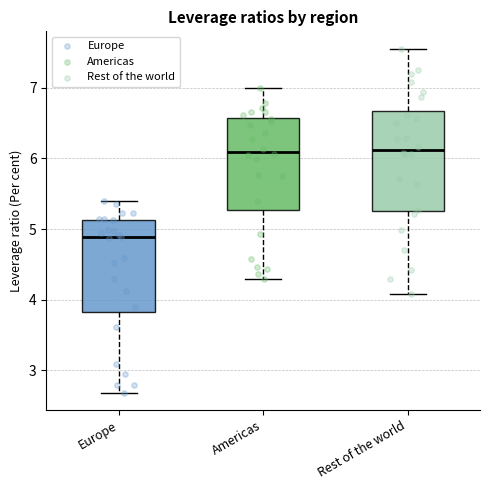

Comparing the boxes themselves (not the whiskers), which one is the tallest?

Rest of the world